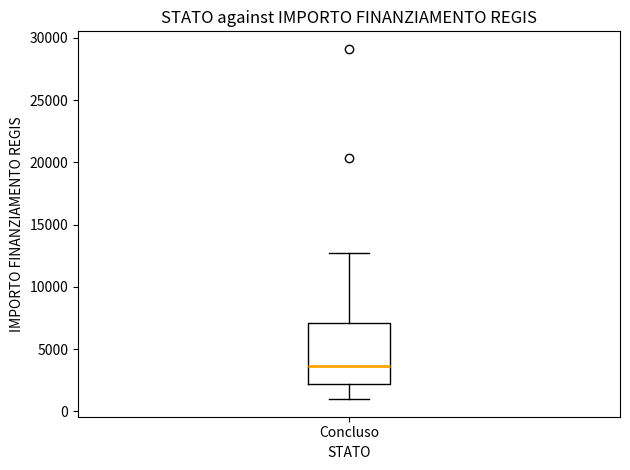

Transcribe this box plot: give where the median line is, the range the box spans, and where the two whiskers end, as read against the y-axis. The values are not printed on the chart, so give them approximately, as read against the axis.

median 3500, box 2000 to 7000, whiskers 1000 to 12500